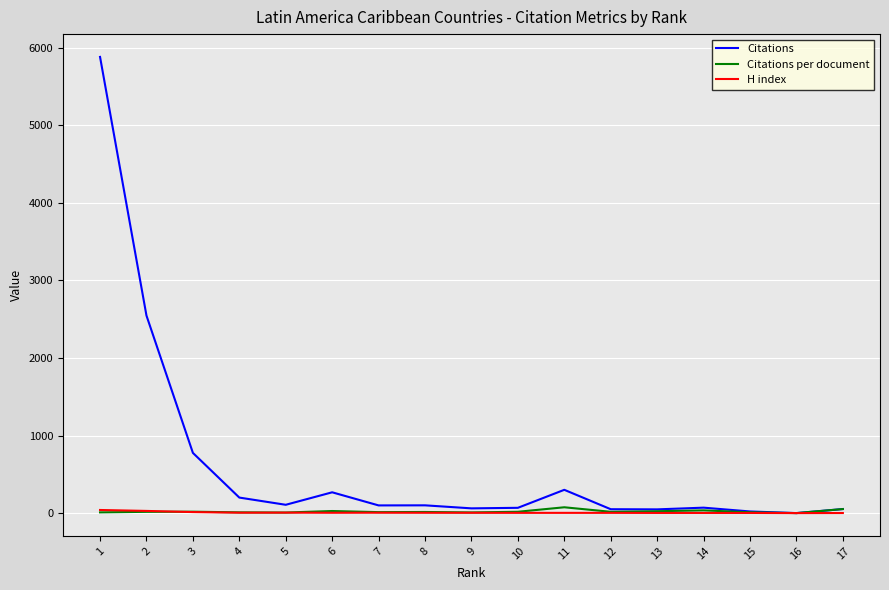

At how many categories does at least one series exceed 3464?

1